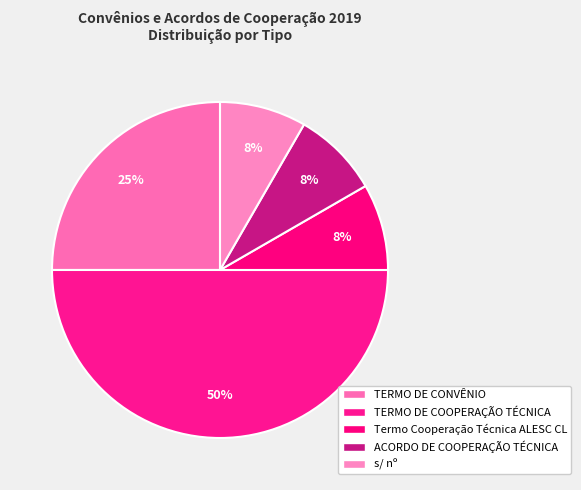

Is there a majority slice in this chart?

No